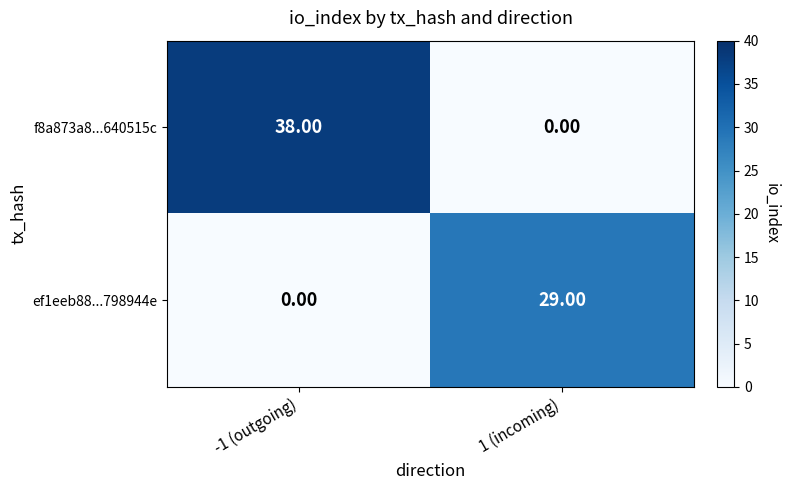

At how many categories does at least one series exceed 25?

2